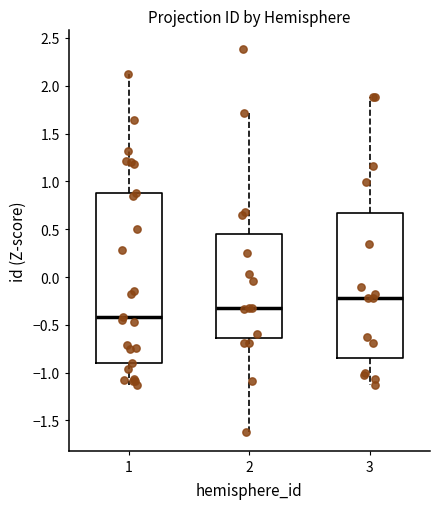

Reading left to right, transcribe this box plot: for each box, give where its median line is, the range the box spans, and where its two whiskers end, as read against the y-axis. The values are not printed on the chart, so give them approximately, as read against the axis.

1: median -0.40, box -0.90 to 0.85, whiskers -1.15 to 2.10
2: median -0.30, box -0.65 to 0.45, whiskers -1.60 to 1.70
3: median -0.20, box -0.85 to 0.65, whiskers -1.10 to 1.90